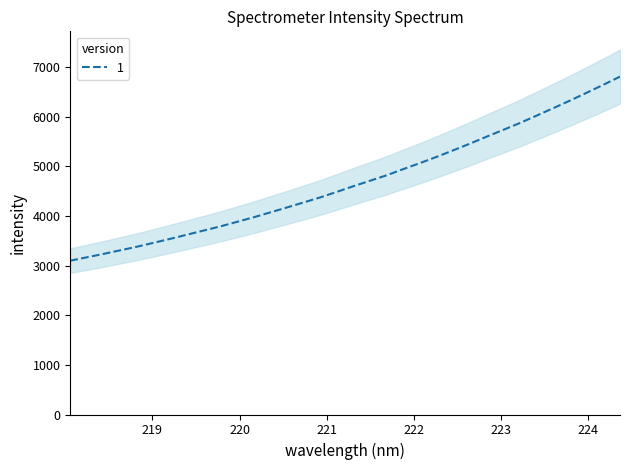

What is the sum of all values?

159291.1